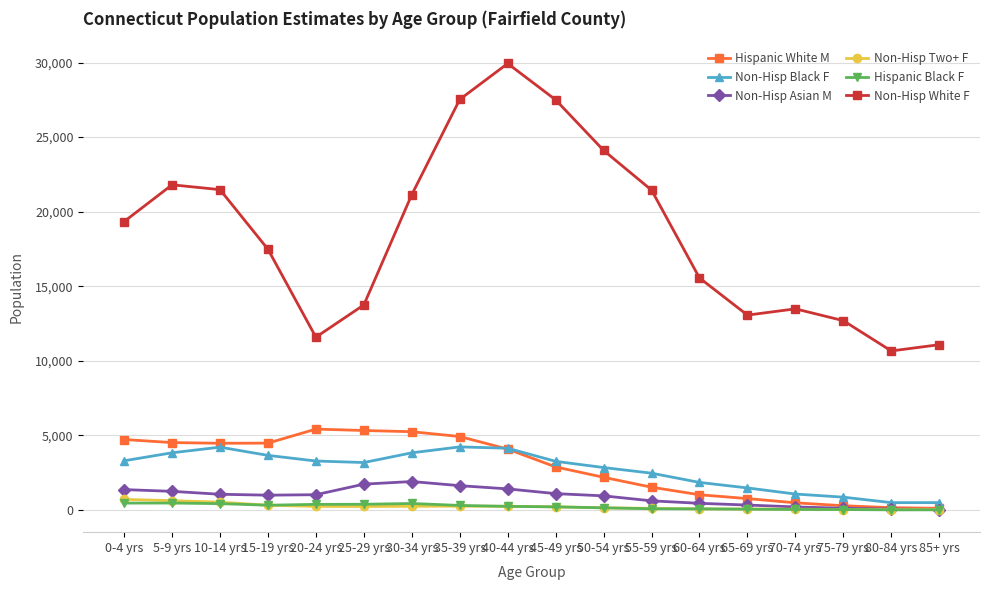

How many data points does each series have?

18